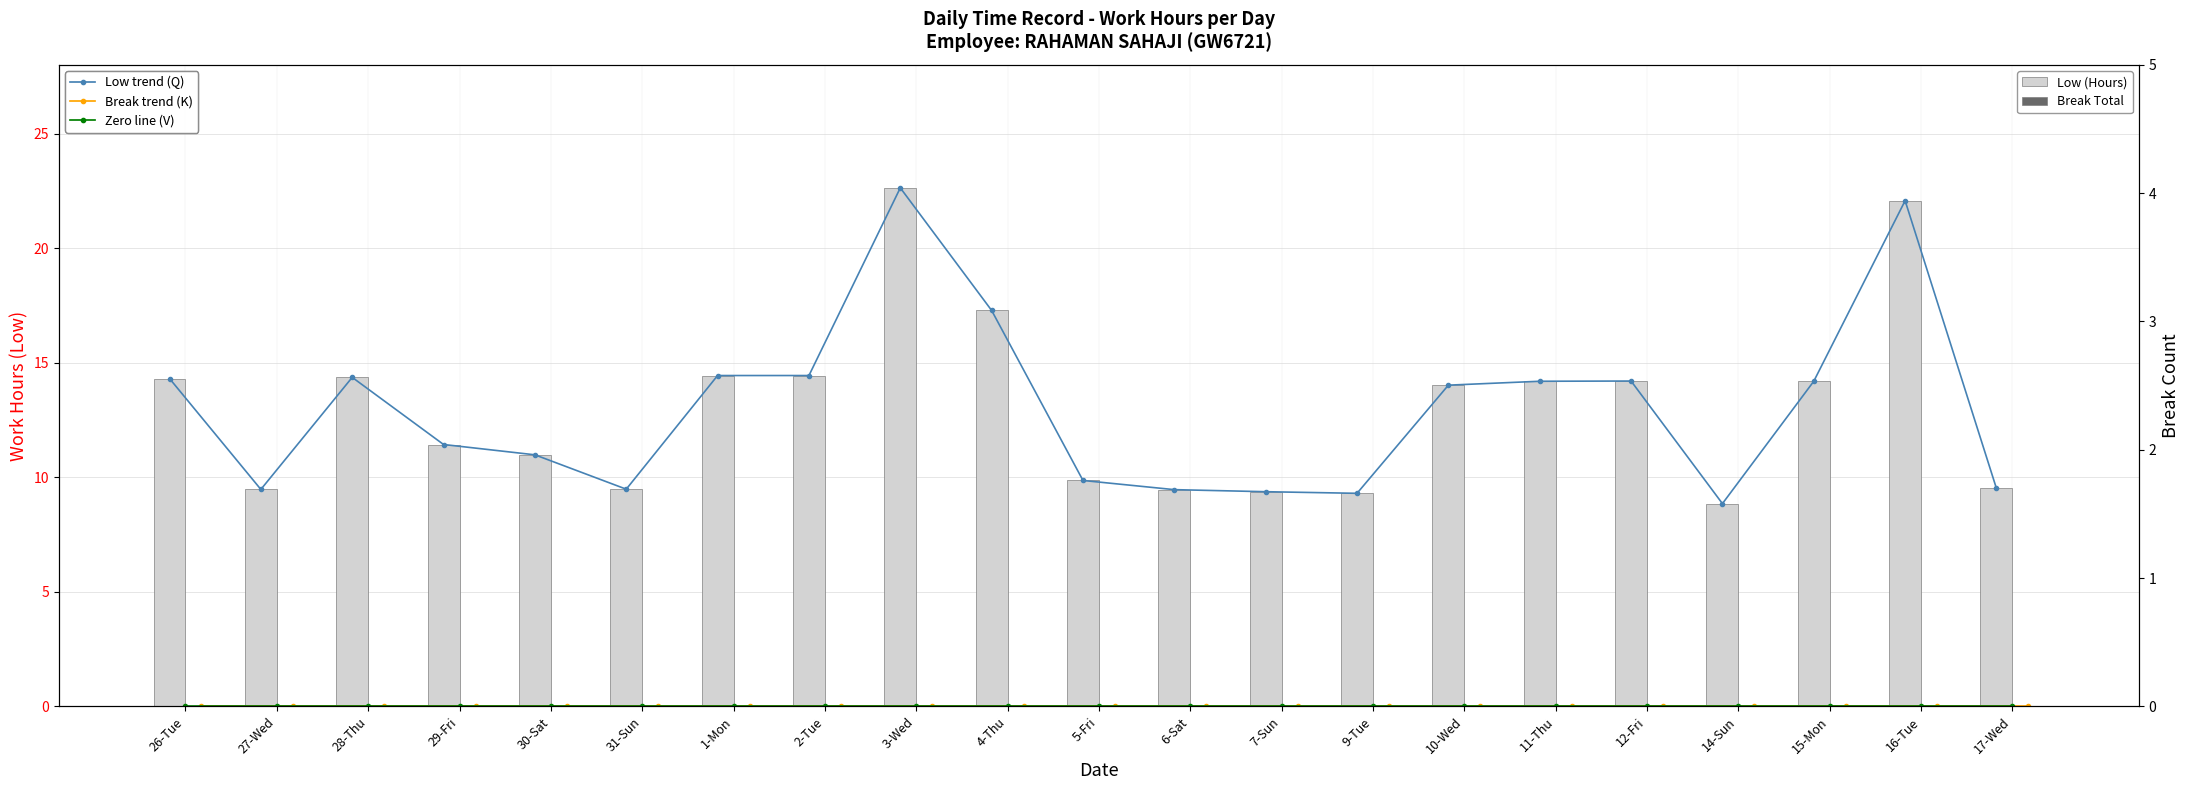

What are all the series names shown in the legend?

Low trend (Q), Break trend (K), Zero line (V), Low (Hours), Break Total